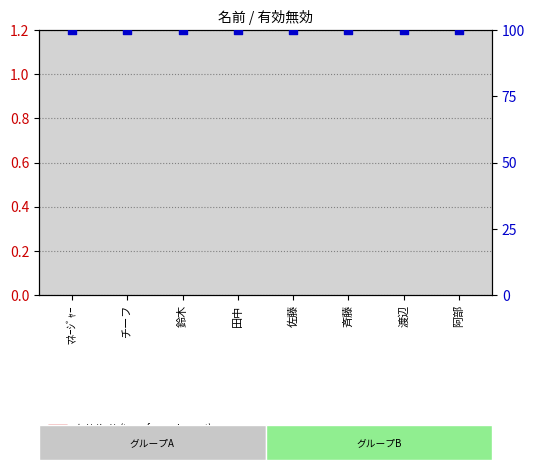

Which series has the widest spread of Y values?

有効/無効